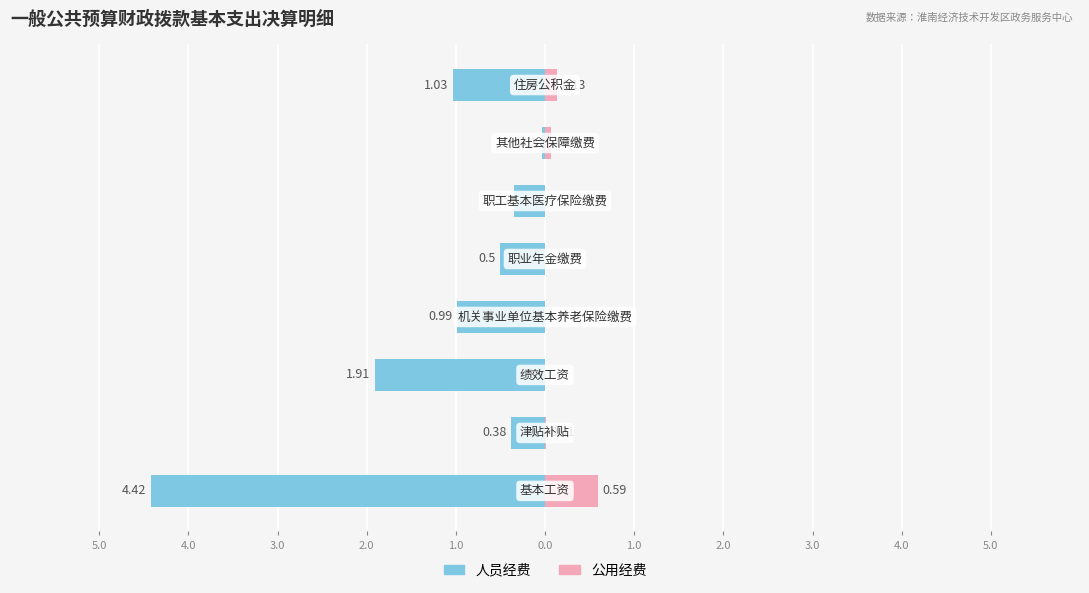

Reading left to right, extract all data points from this chart.

人员经费: 5.0=-4.4	4.0=-0.4	3.0=-1.9	2.0=-1.0	1.0=-0.5	0.0=-0.3	1.0=-0.0	2.0=-1.0
公用经费: 5.0=0.6	4.0=0.0	3.0=0.0	2.0=0.0	1.0=0.0	0.0=0.0	1.0=0.1	2.0=0.1